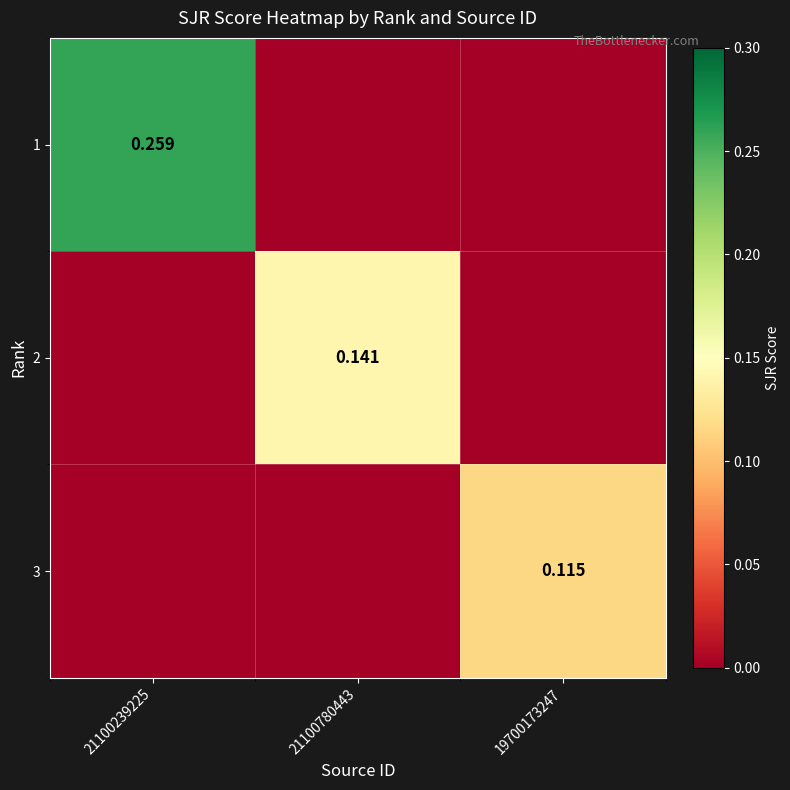

Is it true that 1 equals 0.1 at 21100239225?

False